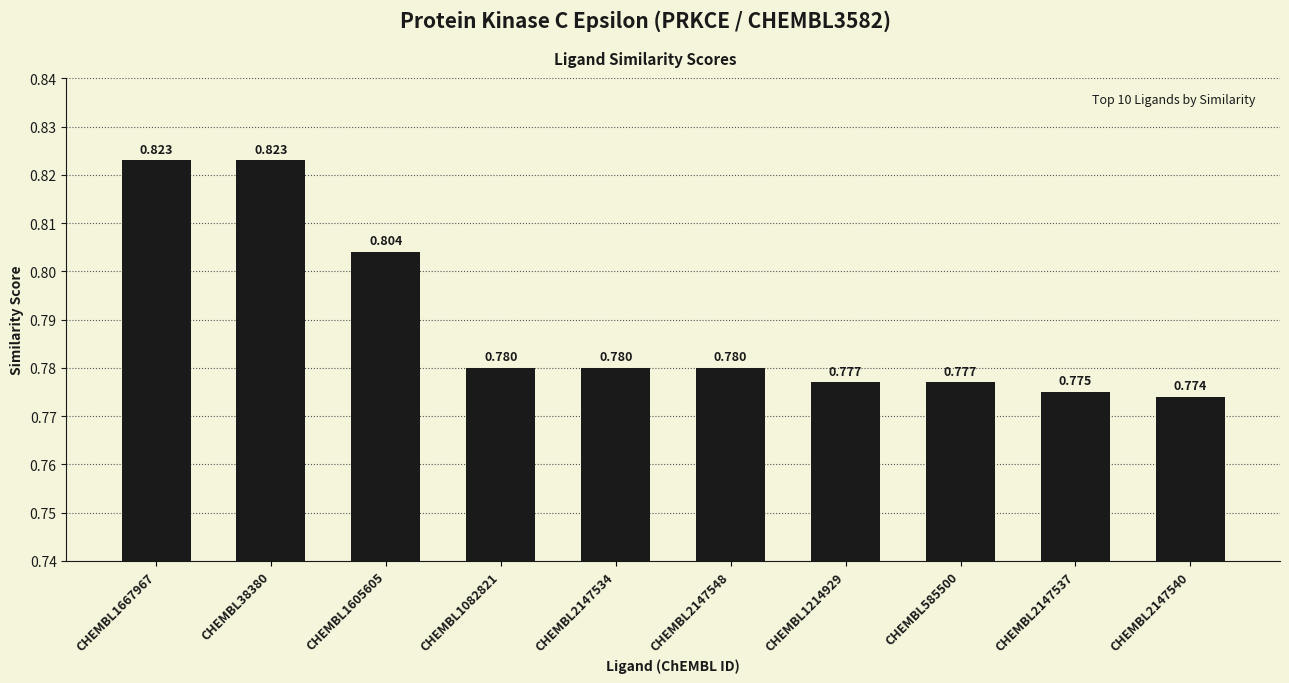

Reading left to right, extract all data points from this chart.

CHEMBL1667967=0.8	CHEMBL38380=0.8	CHEMBL1605605=0.8	CHEMBL1082821=0.8	CHEMBL2147534=0.8	CHEMBL2147548=0.8	CHEMBL1214929=0.8	CHEMBL585500=0.8	CHEMBL2147537=0.8	CHEMBL2147540=0.8